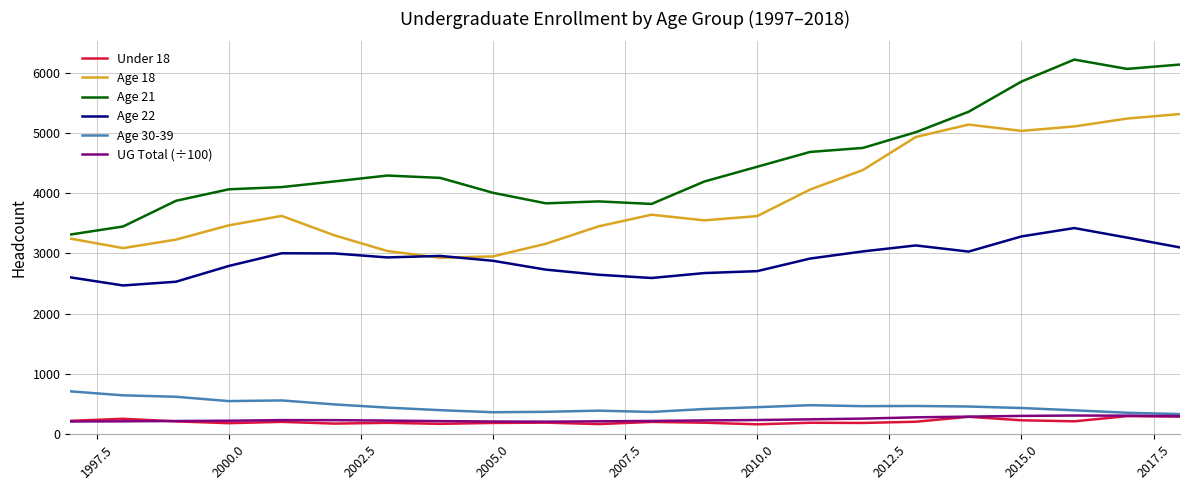

True or false: Age 21 and UG Total (÷100) cross at least once.

False